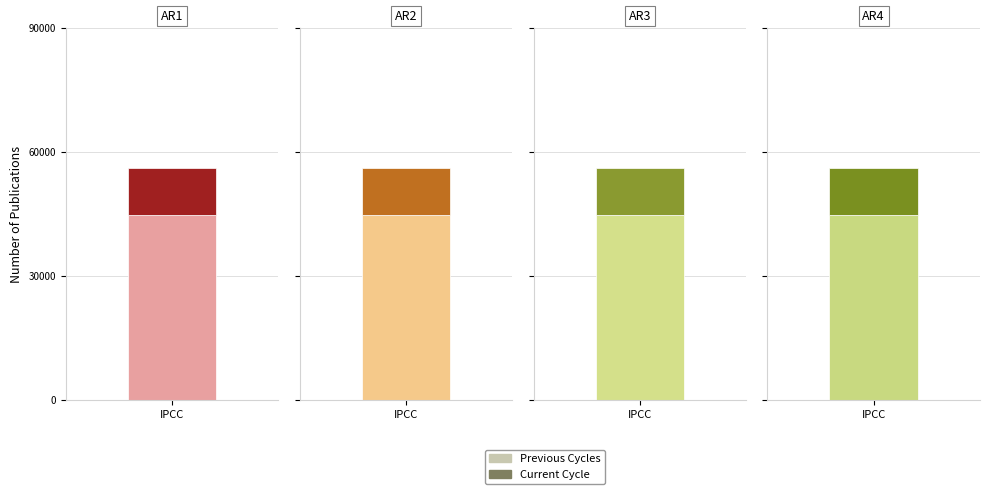

Are the bars horizontal?

No